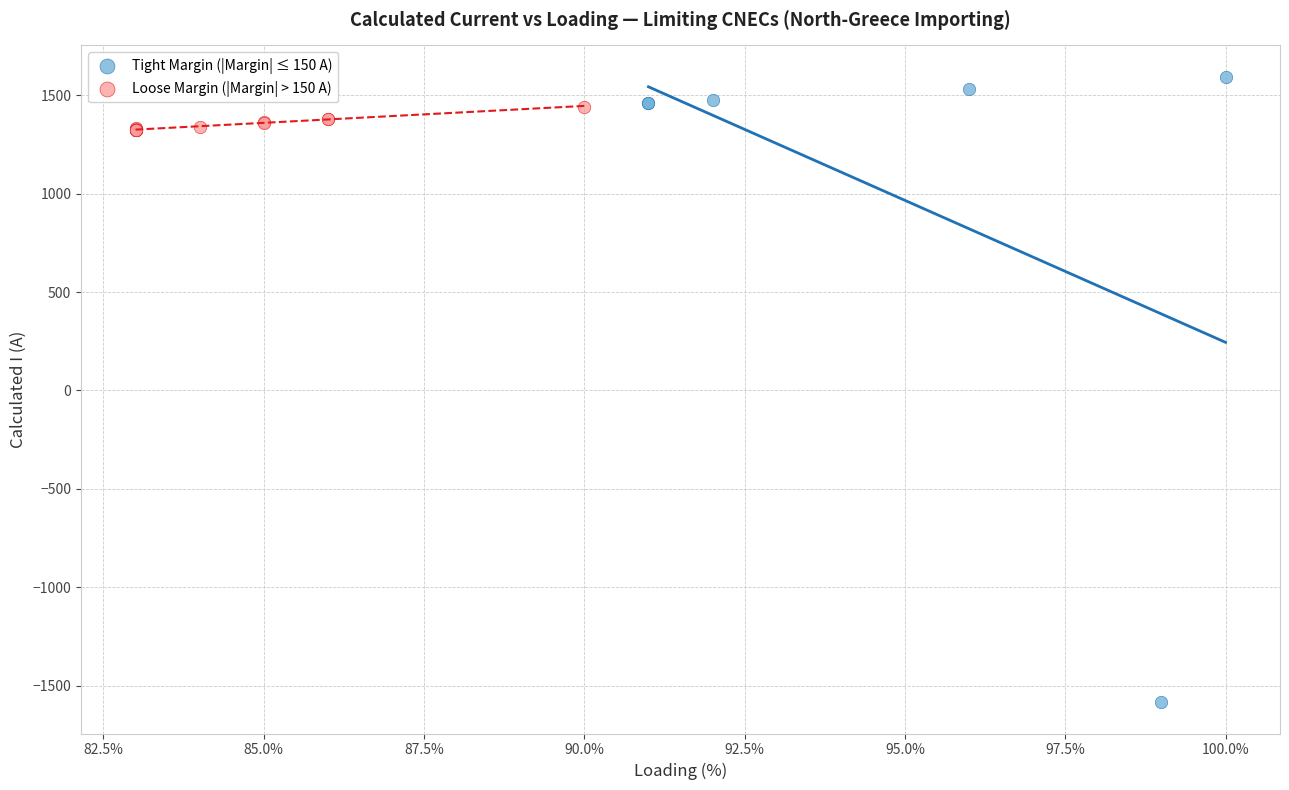

What are all the series names shown in the legend?

Tight Margin (|Margin| ≤ 150 A), Loose Margin (|Margin| > 150 A)